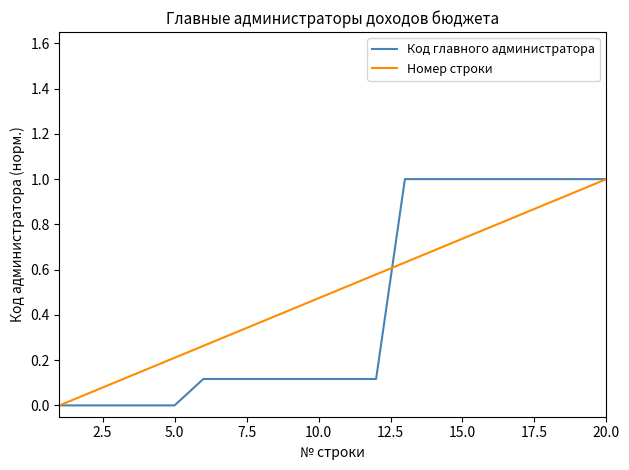

What are all the series names shown in the legend?

Код главного администратора, Номер строки